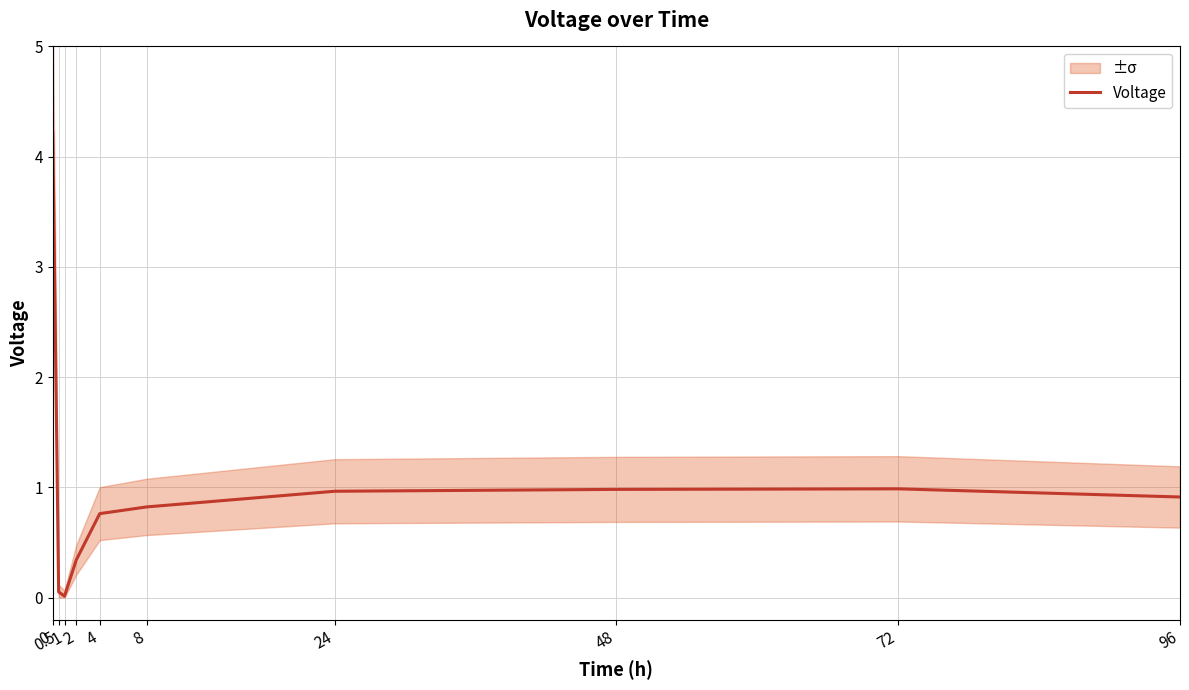

What is the sum of the values at 48 and 96?

1.9